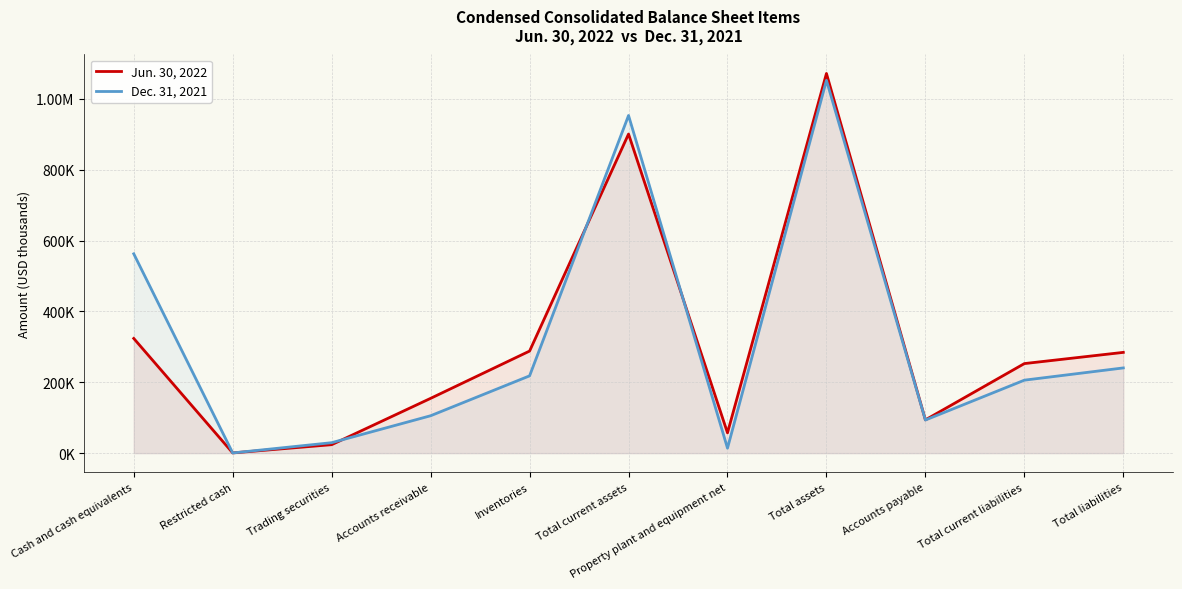

Rank the series by their maximum value, from highest to lowest.

Jun. 30, 2022, Dec. 31, 2021